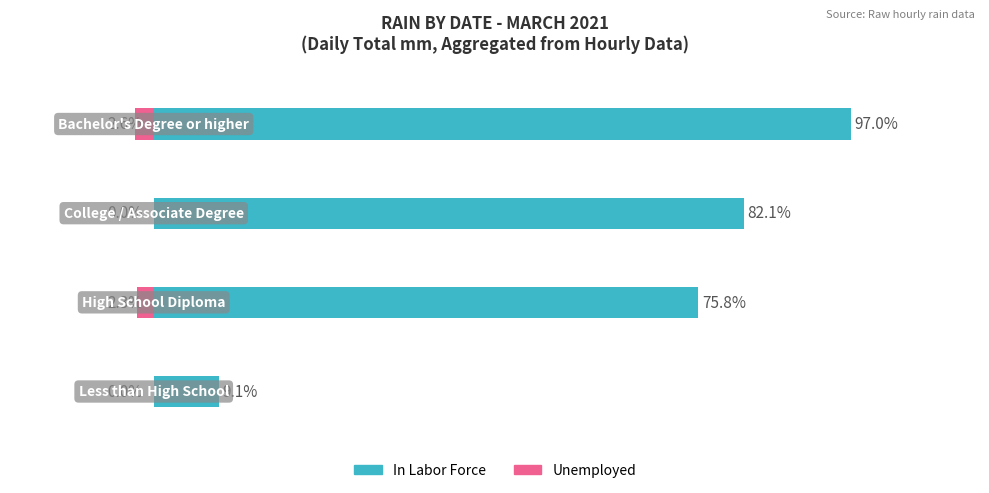

Is it true that In Labor Force equals 82.1 at 2?

True